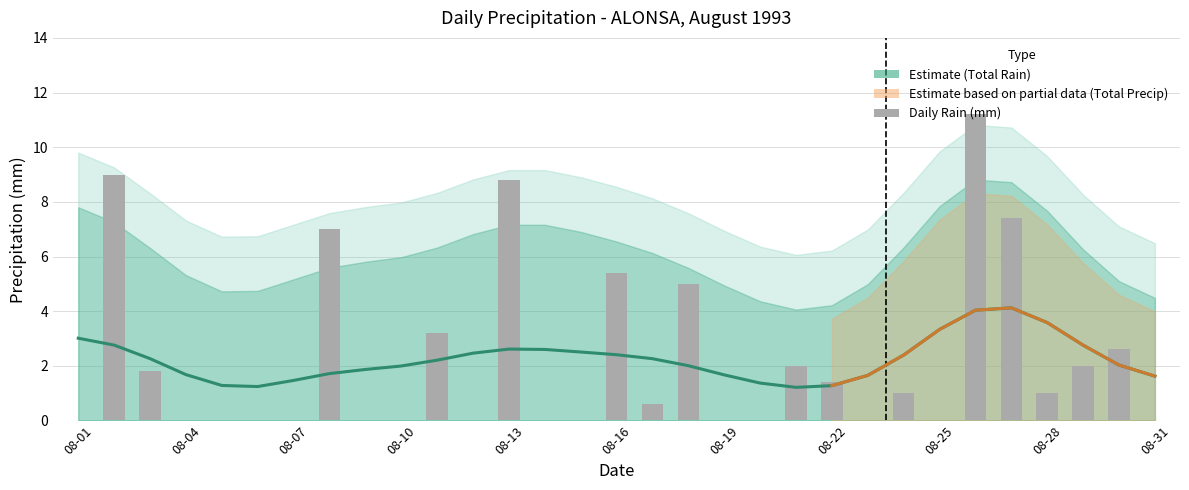

What is the difference between the maximum and minimum values in the Total Rain (mm) series?

11.2